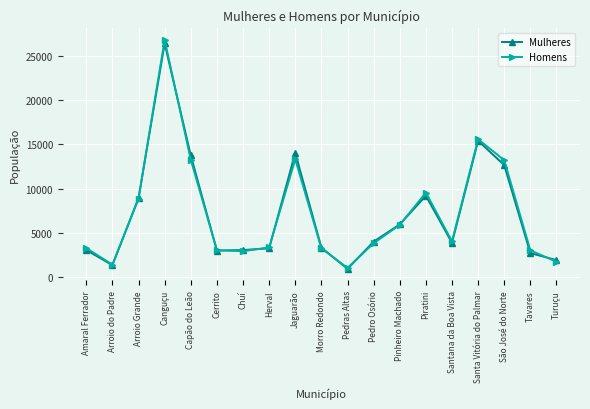

In Mulheres, how many points are lower than both neighbors (excluding endpoints)?

4